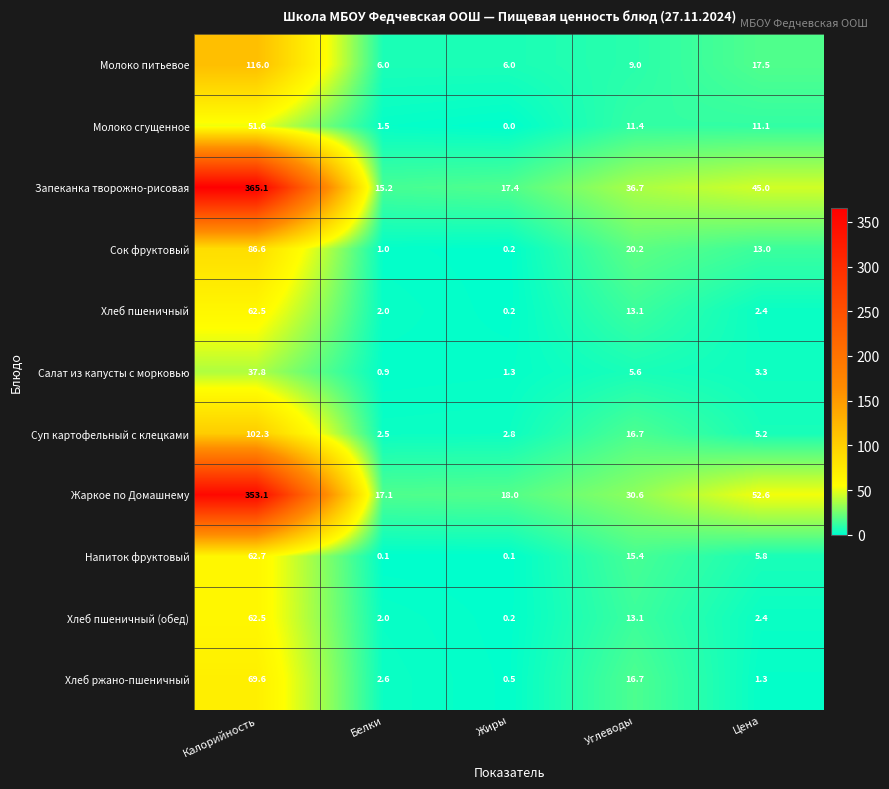

Rank the categories by Суп картофельный с клецками value from highest to lowest.

Калорийность, Углеводы, Цена, Жиры, Белки